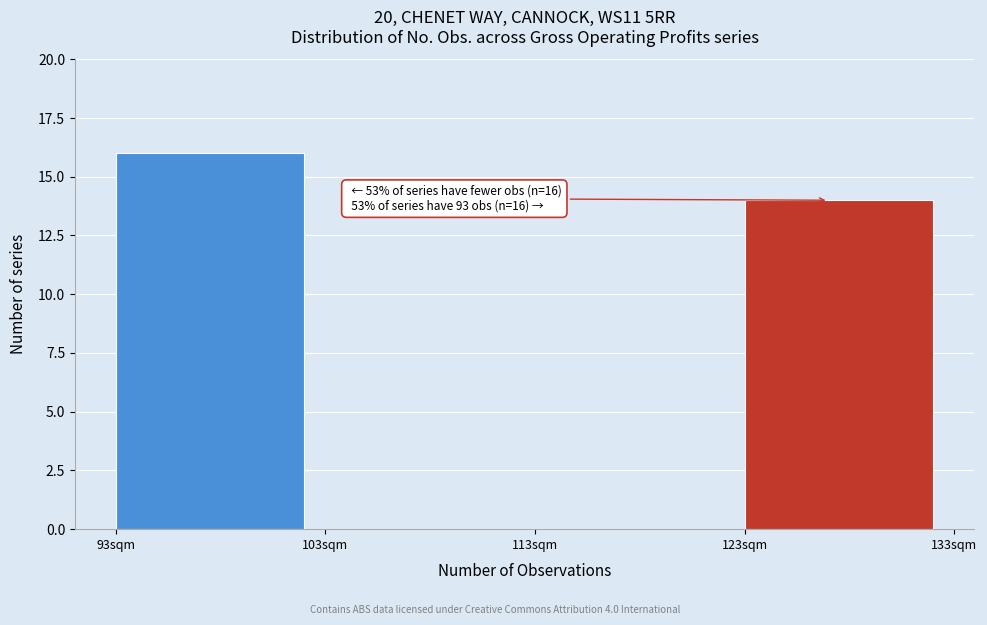

Reading left to right, list all the values displayed in this chart.

93sqm=16	103sqm=0	113sqm=0	123sqm=14